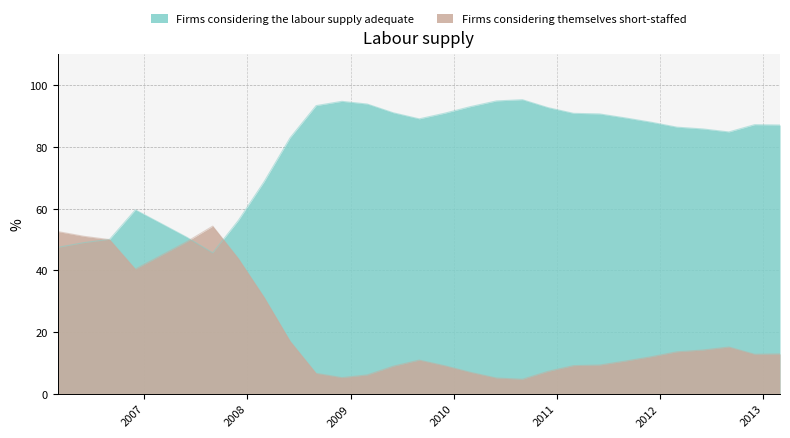

List the series in order of their overall mean, highest first.

Firms considering the labour supply adequate, Firms considering themselves short-staffed